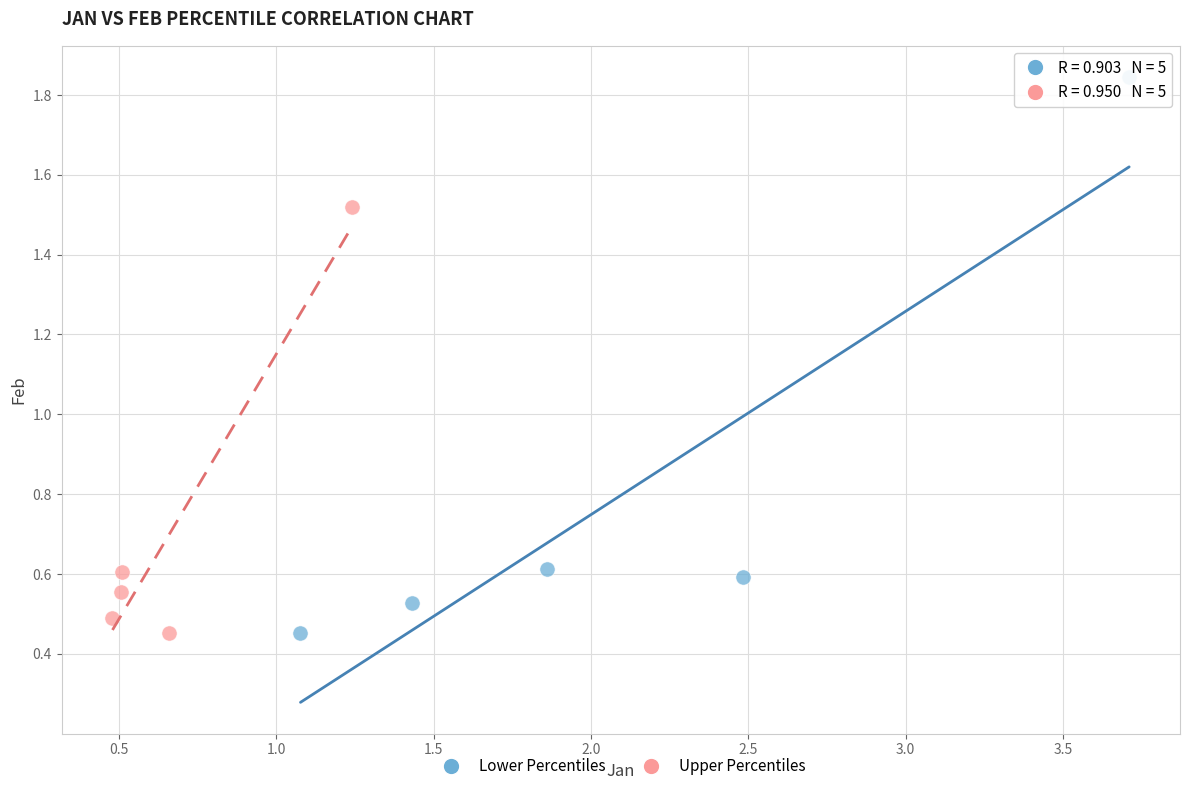

Which series contains the highest Y value?

Lower Percentiles